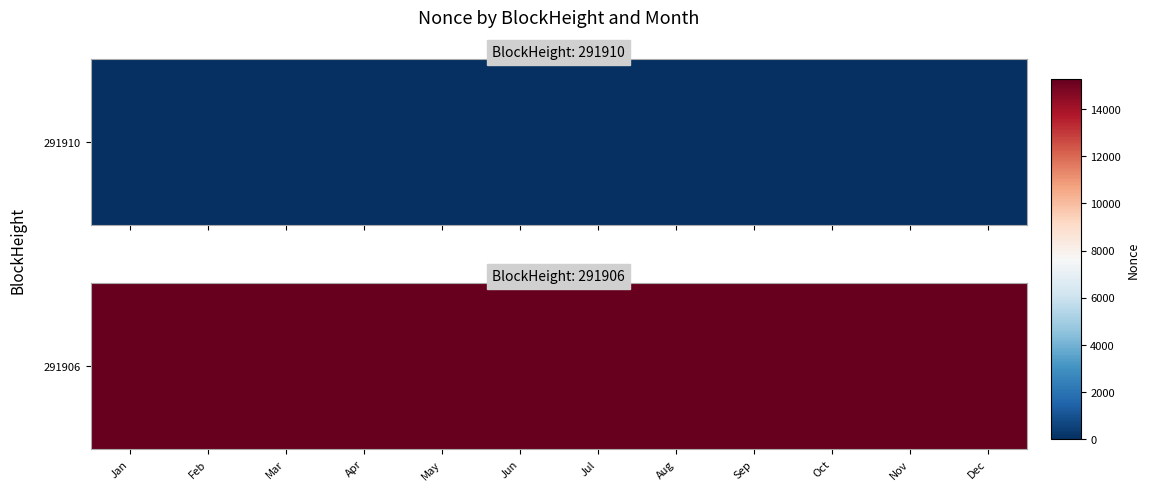

What is the minimum value for B62qrVLijC1yiRyN7dXK2Q3fKmc5gyg2AKB11NR (row 291906)?

15261